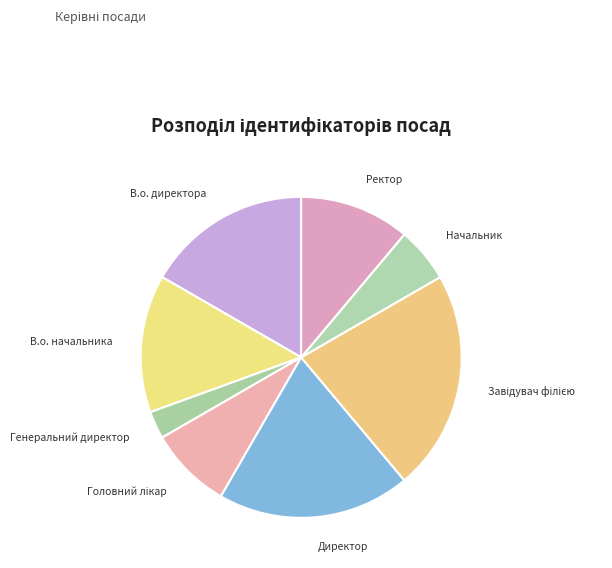

Which has a higher value, В.о. начальника or Начальник?

В.о. начальника